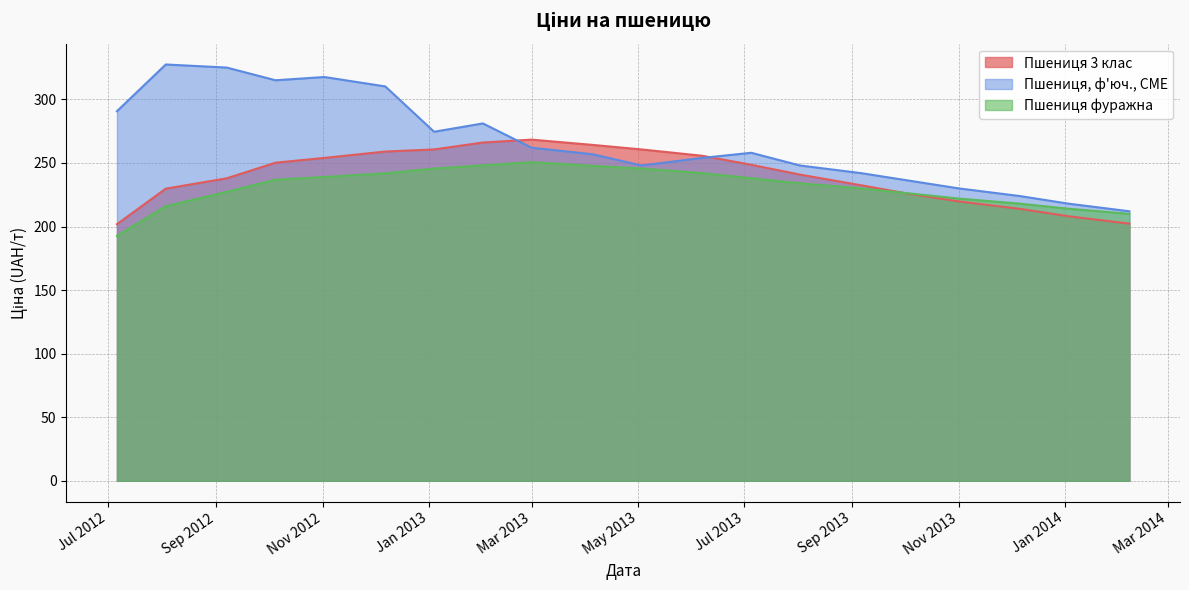

Is the value of Пшениця фуражна at 2013-08-02 greater than the value of Пшениця 3 клас at 2012-09-07?

No